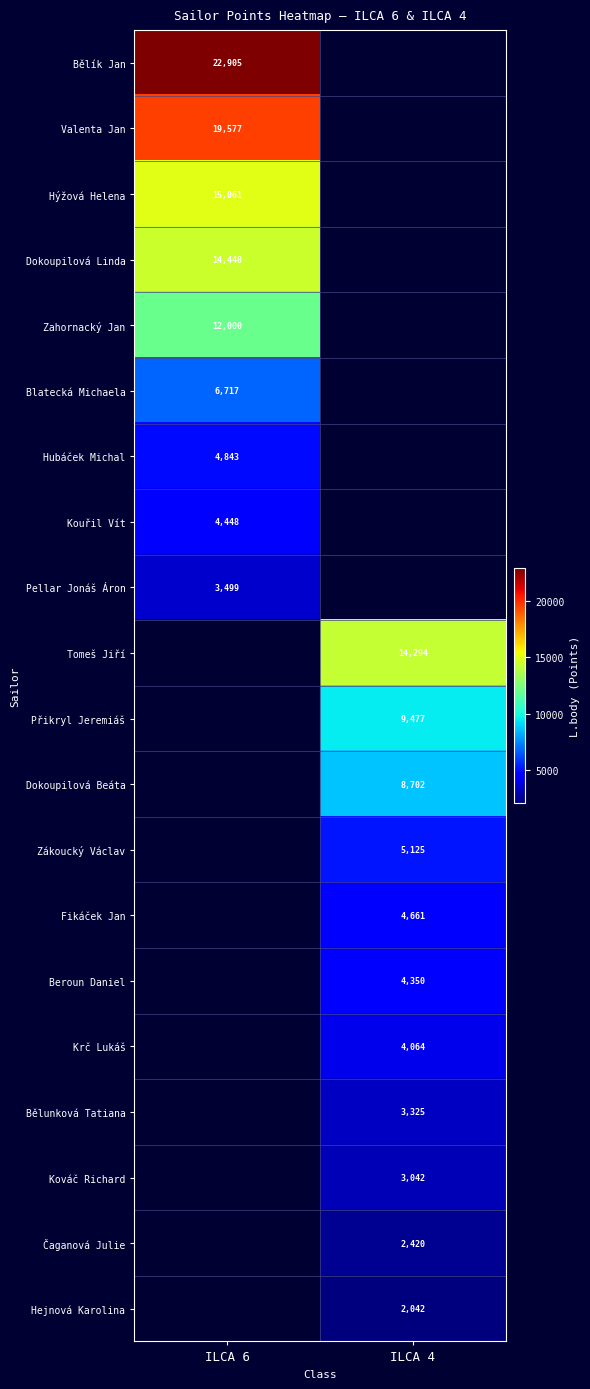

The Dokoupilová Linda series shows 24261 at ILCA 6. True or false?

False